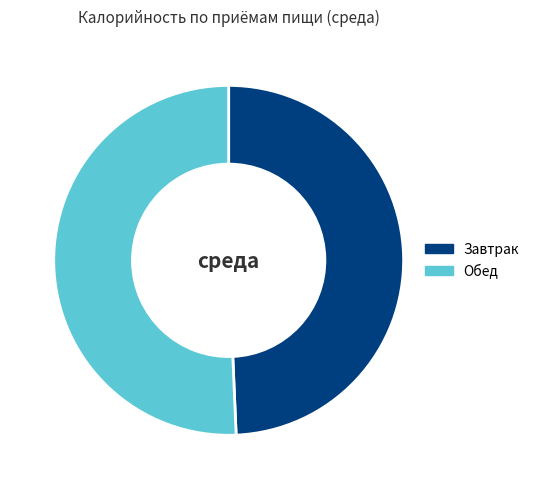

How many slices are in this pie chart?

2